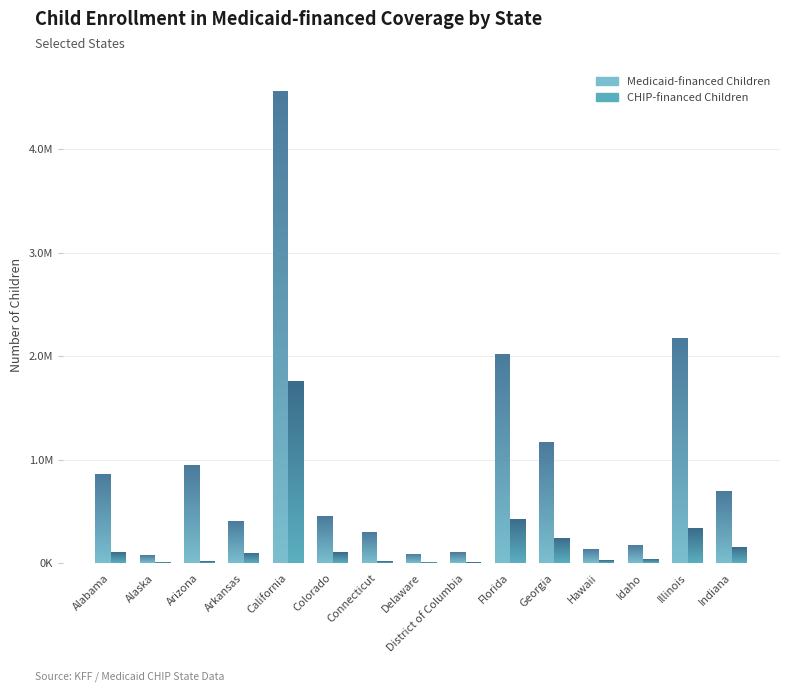

What is the difference between the highest and lowest values at Georgia?

919802